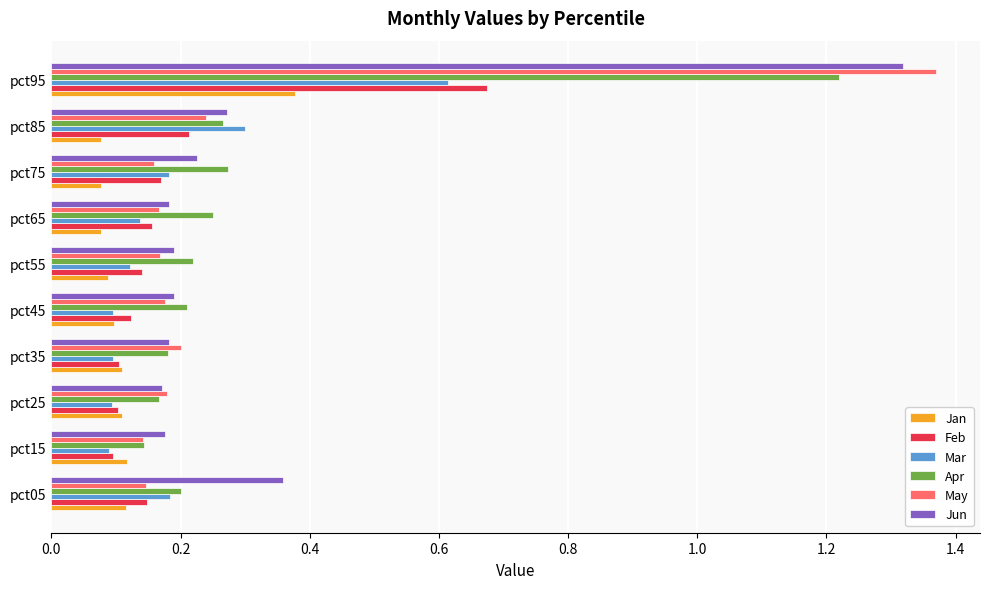

Which series has the widest spread of values?

May